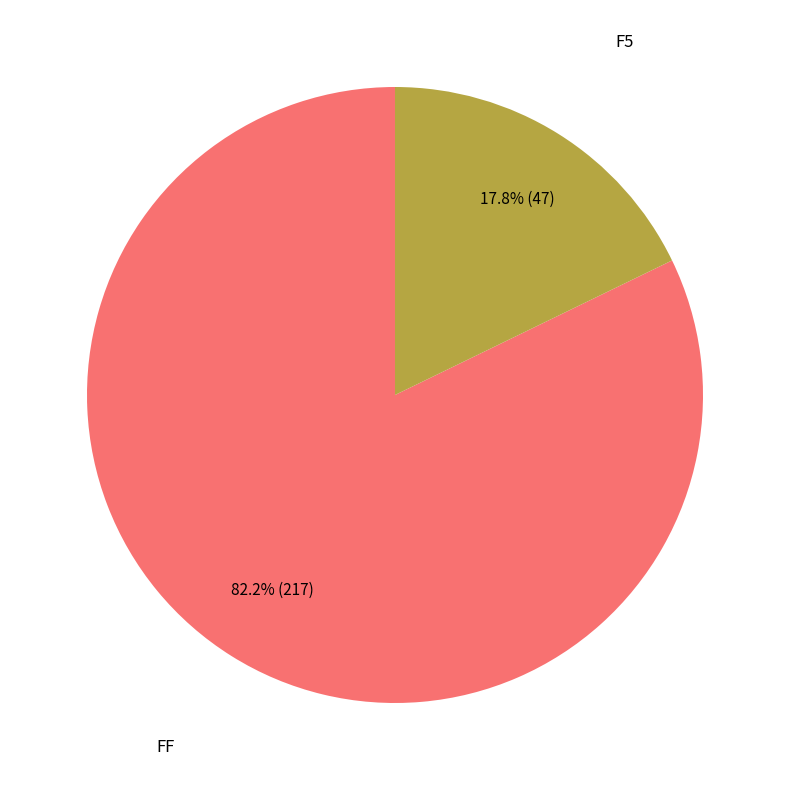

Is there any slice that represents more than half of the pie?

Yes